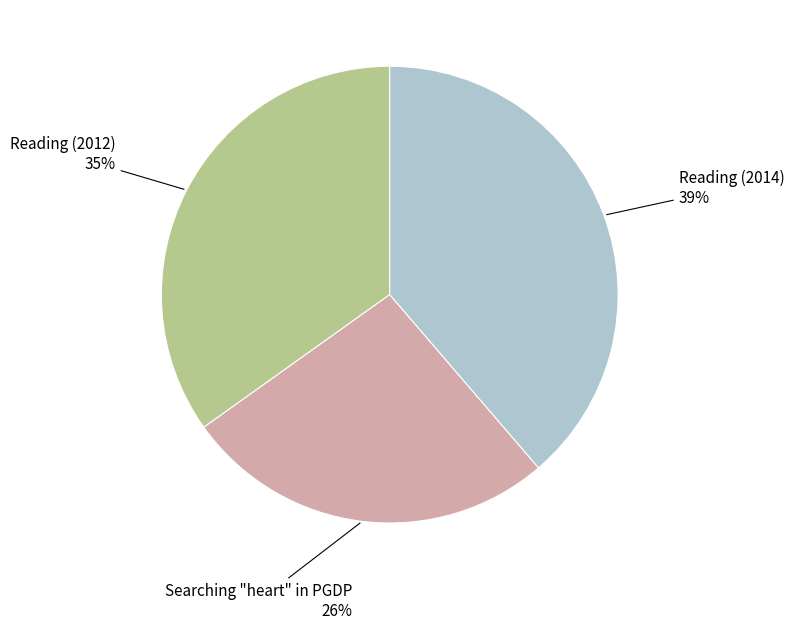

Is the sum of Reading (2012) and Reading (2014) greater than half?

Yes